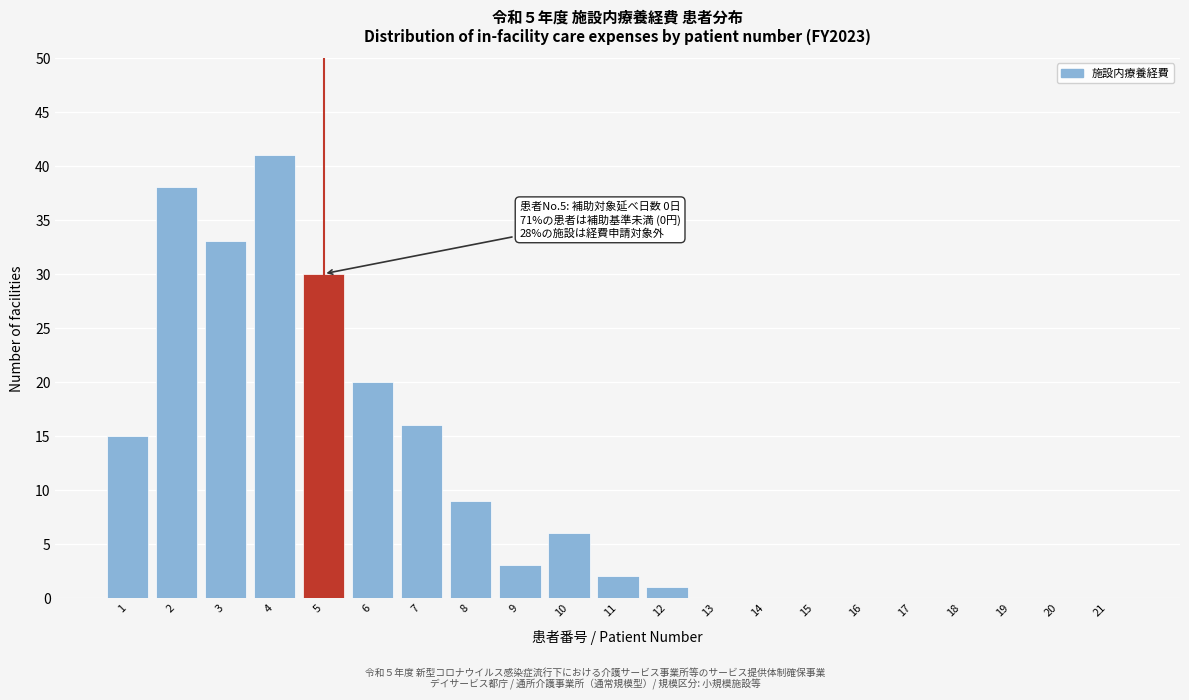

Reading left to right, what are all the values shown in this chart?

1=15	2=38	3=33	4=41	5=30	6=20	7=16	8=9	9=3	10=6	11=2	12=1	13=0	14=0	15=0	16=0	17=0	18=0	19=0	20=0	21=0